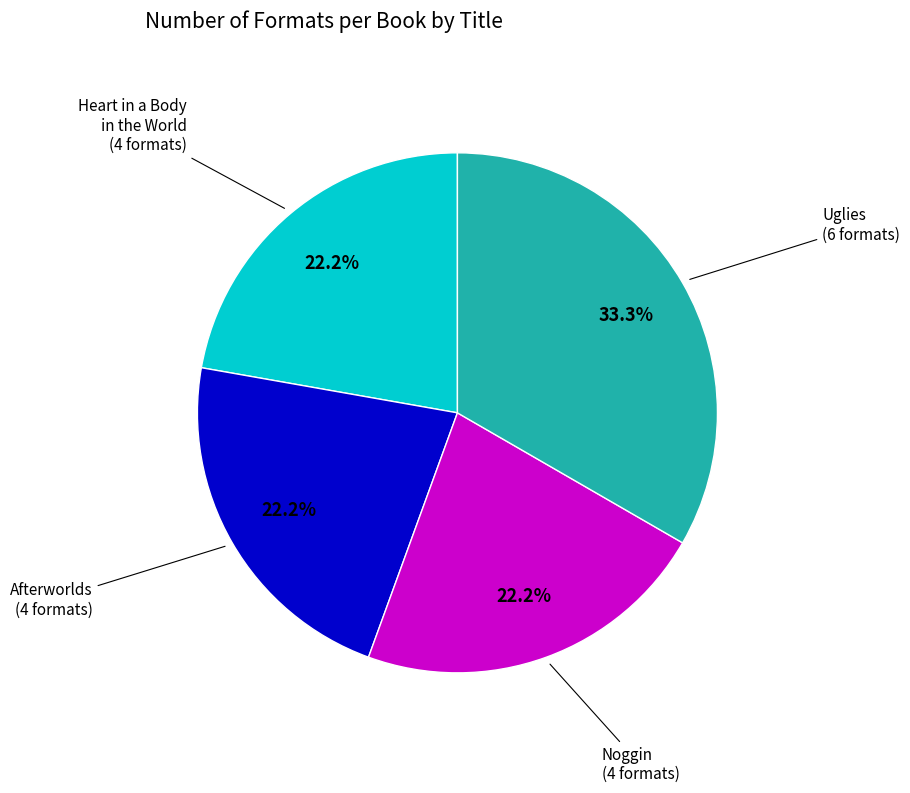

Is there any slice that represents more than half of the pie?

No